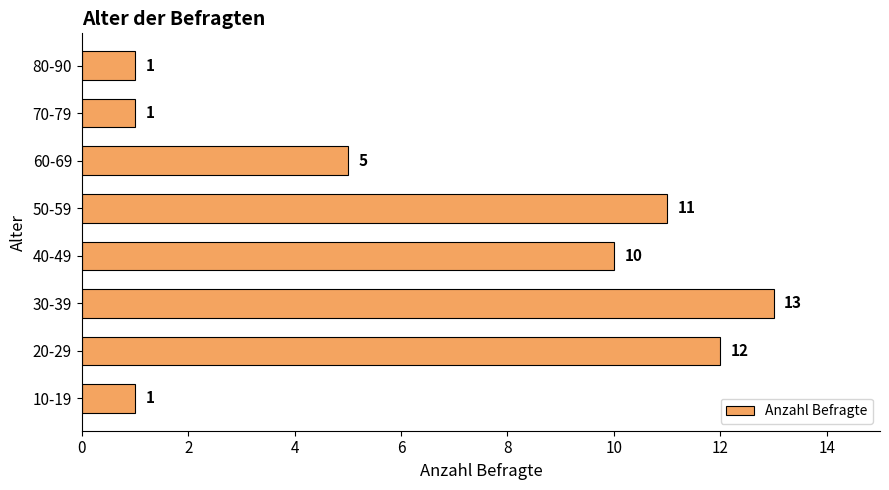

What is the change in value from 40-49 to 80-90?

-9